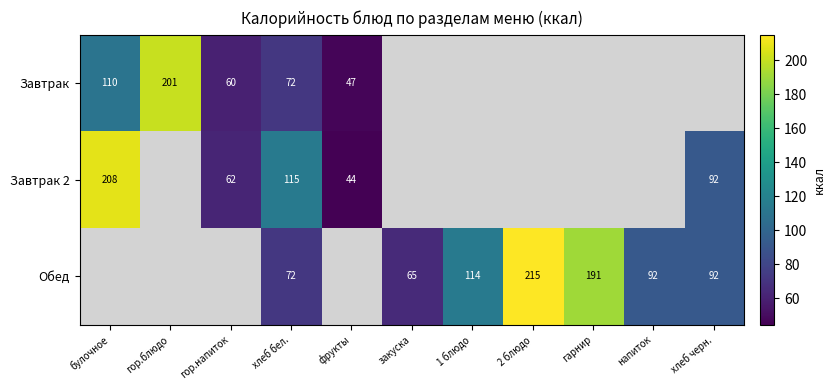

How many distinct data groups are displayed?

3